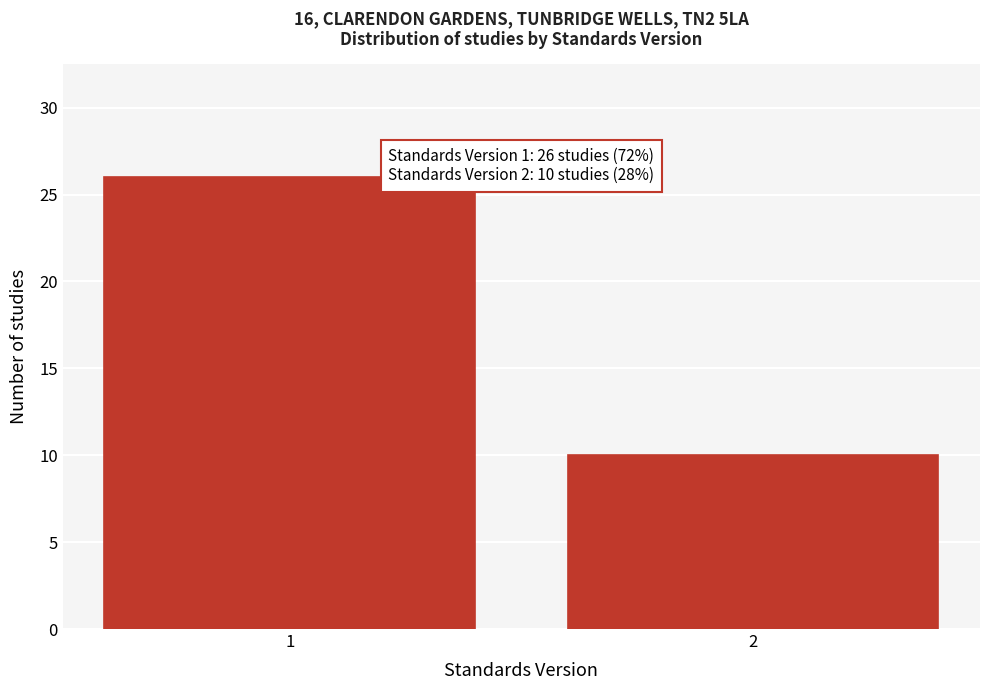

Reading right to left, list all the values displayed in this chart.

2=10	1=26